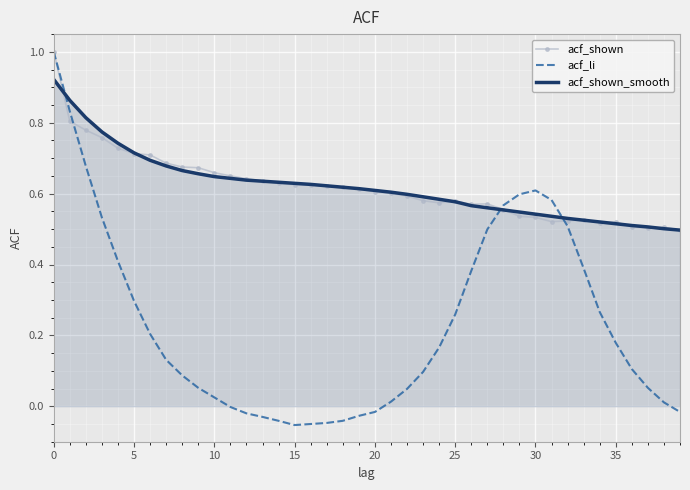

What is the greatest value displayed?

1.0